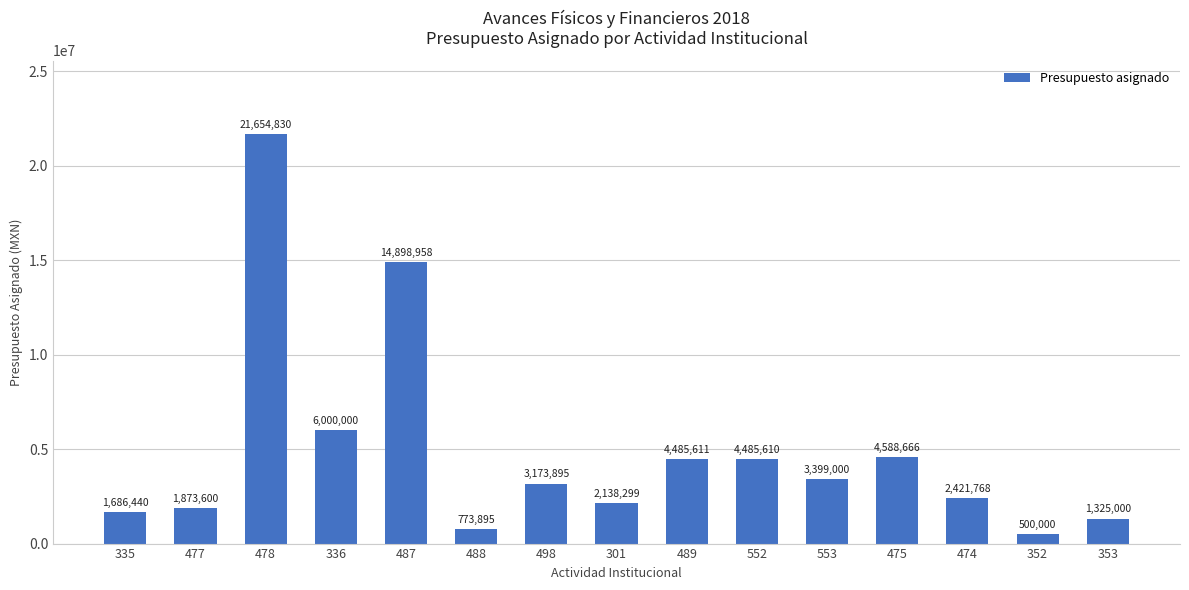

Where does the data first go above 3173895?

478